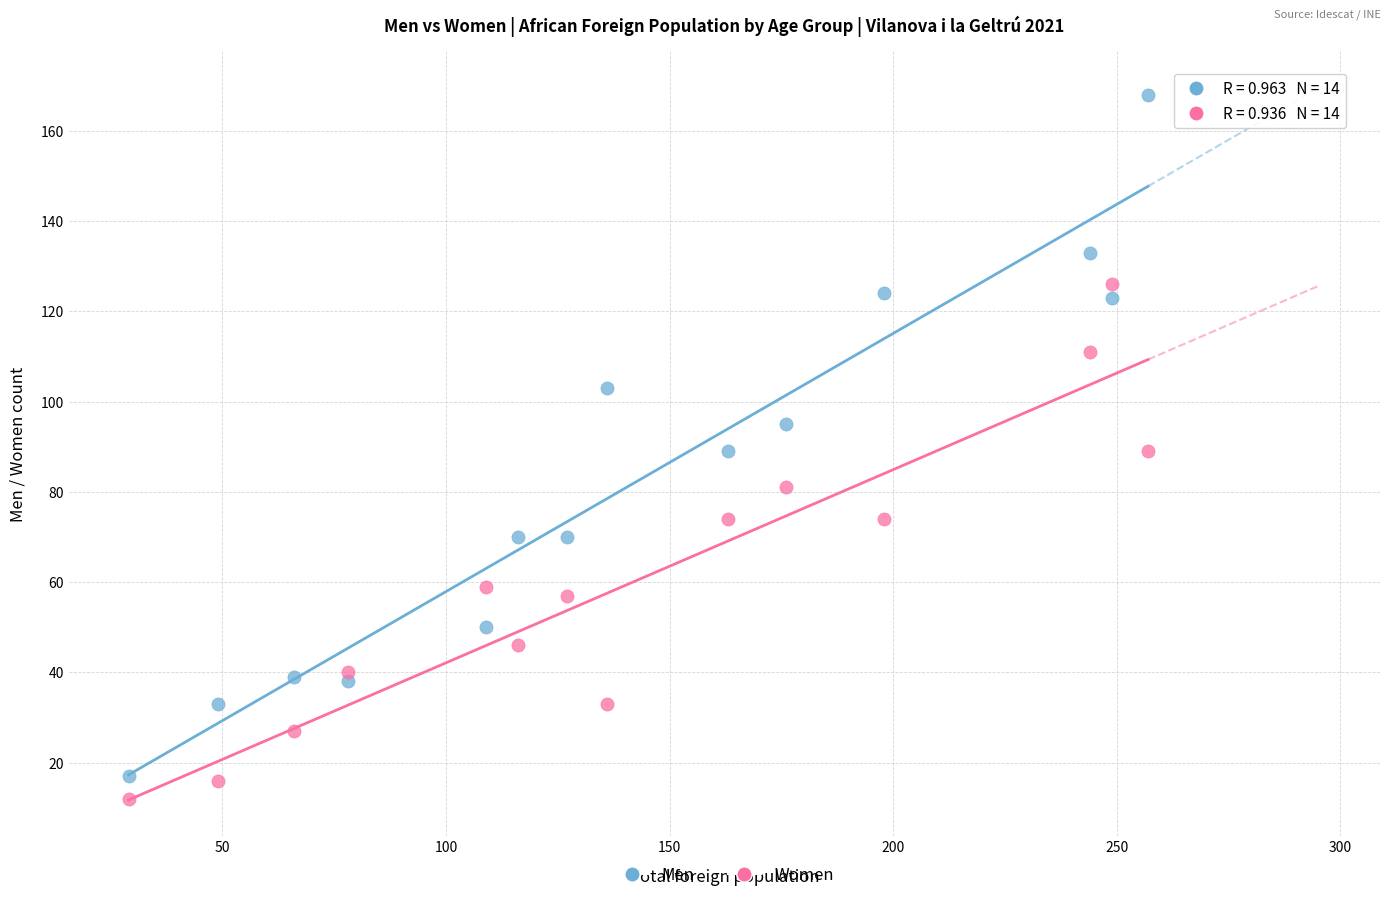

Across all data points, what is the range of X values (max minus min)?

228